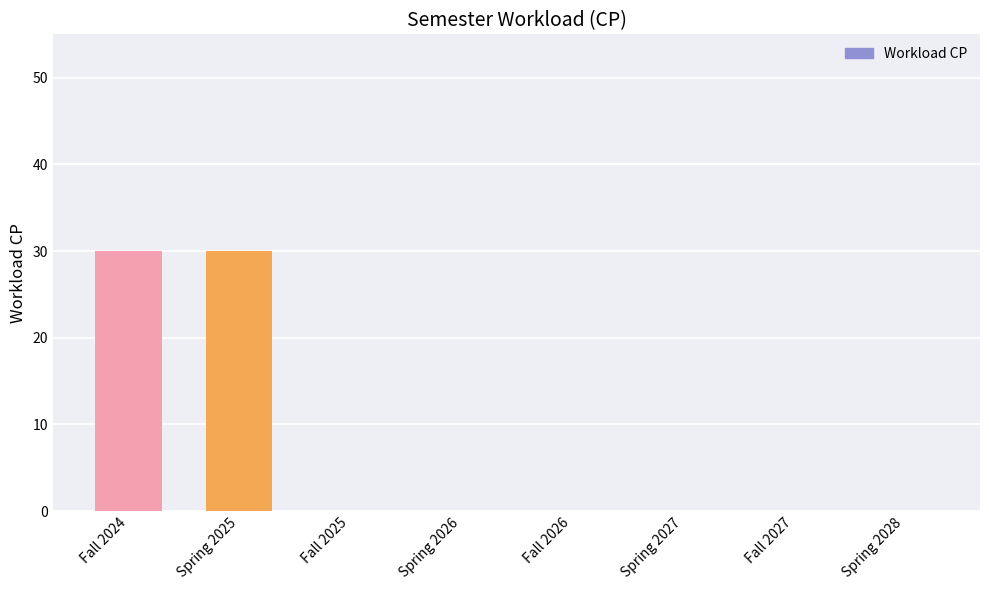

The chart shows a value of -21 at Fall 2025. True or false?

False